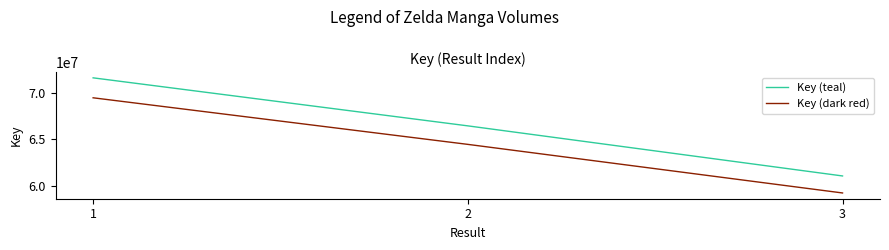

How many distinct data groups are displayed?

2